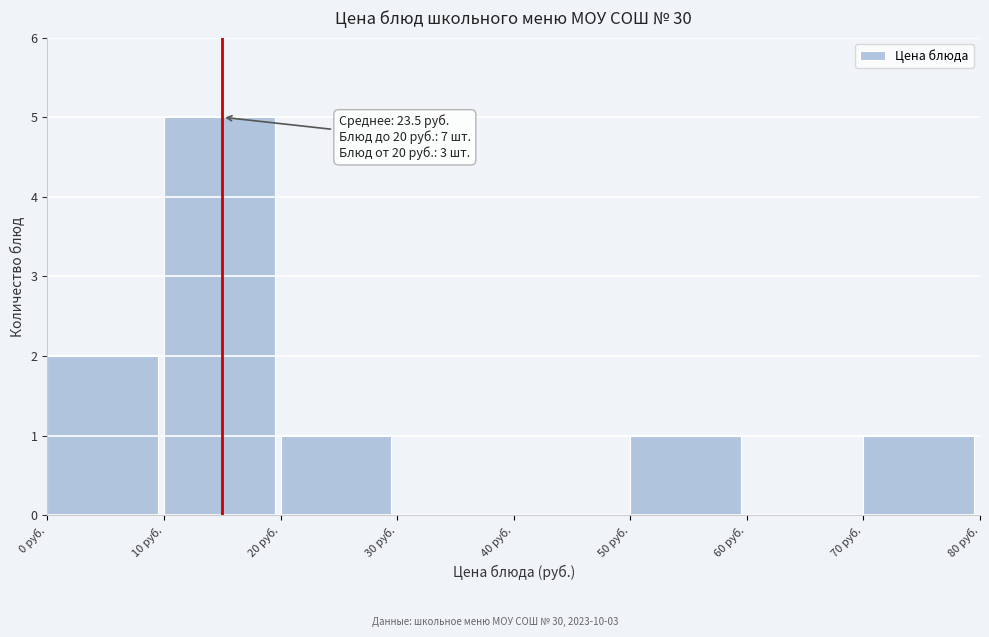

Which range on the x-axis has the tallest bar?

10 to 20